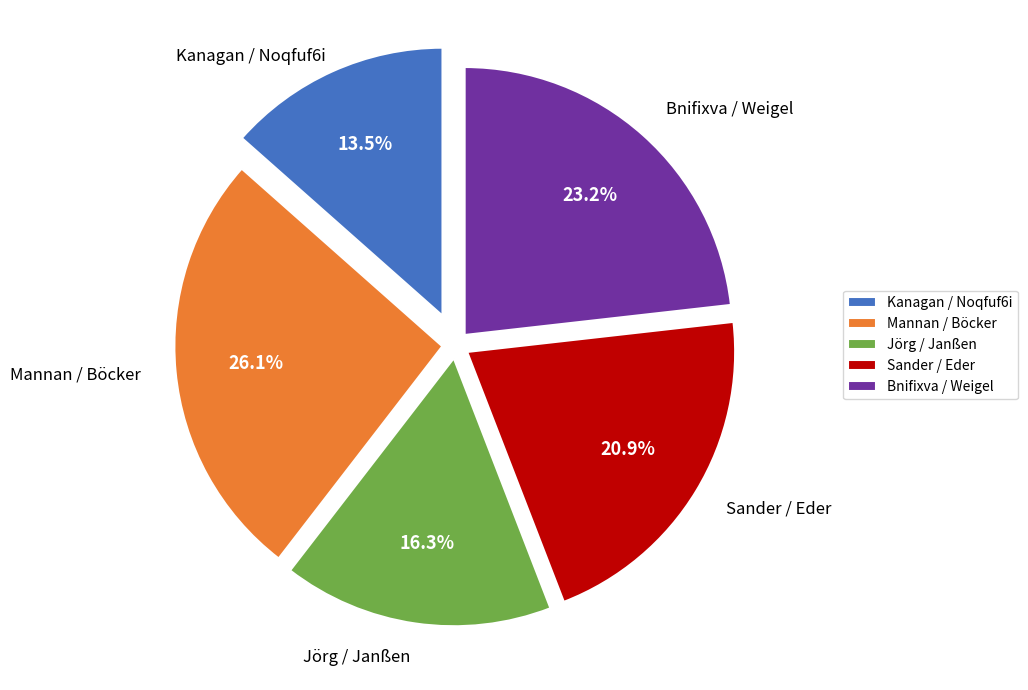

Count the number of slices in the pie.

5